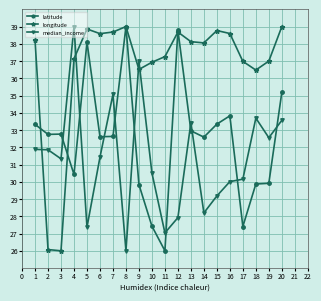

How many lines are shown in the chart?

3